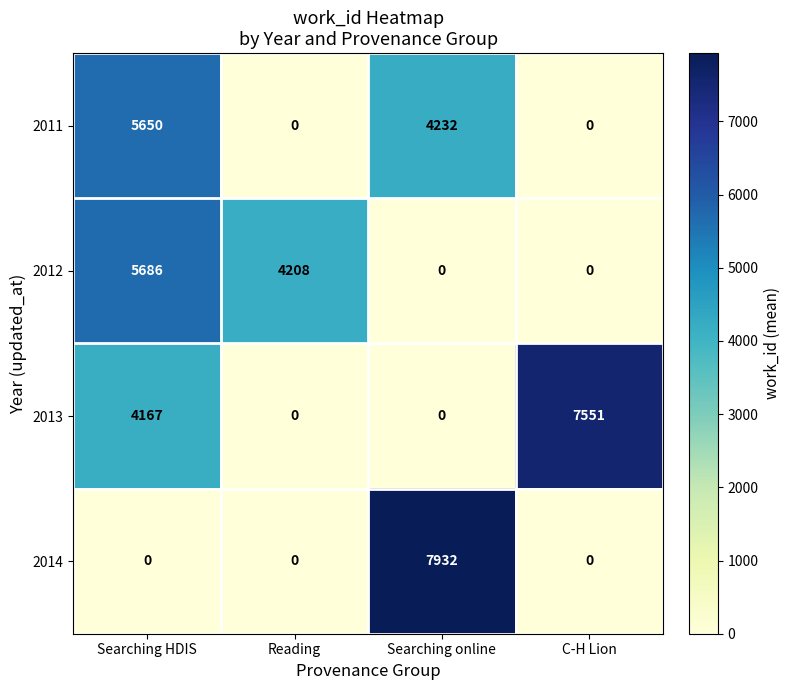

Where does the 2012 series first go above 4208?

Searching HDIS